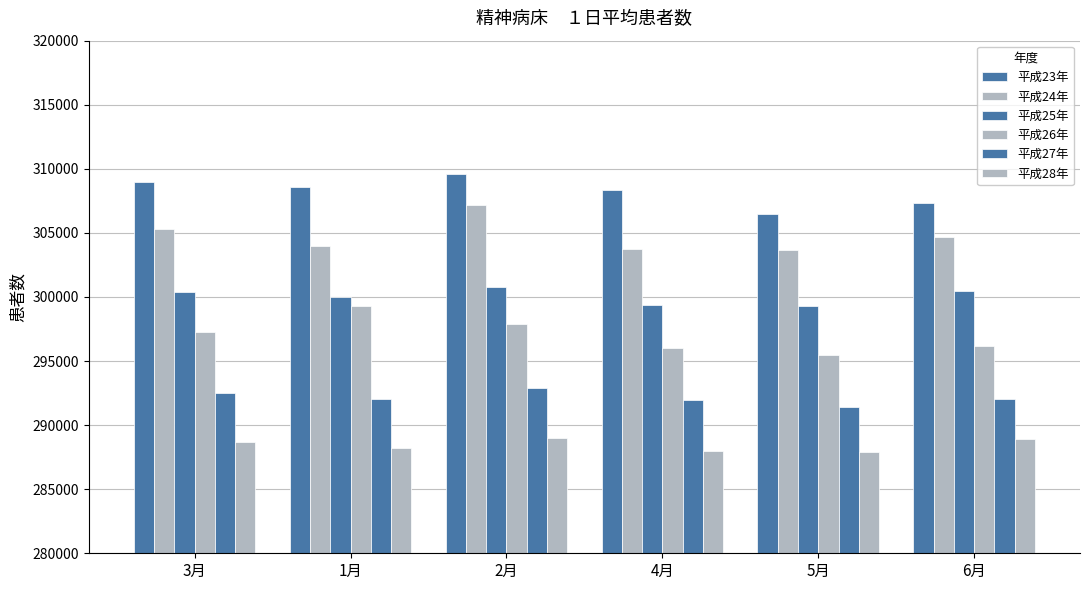

How many bars are there in each group?

6